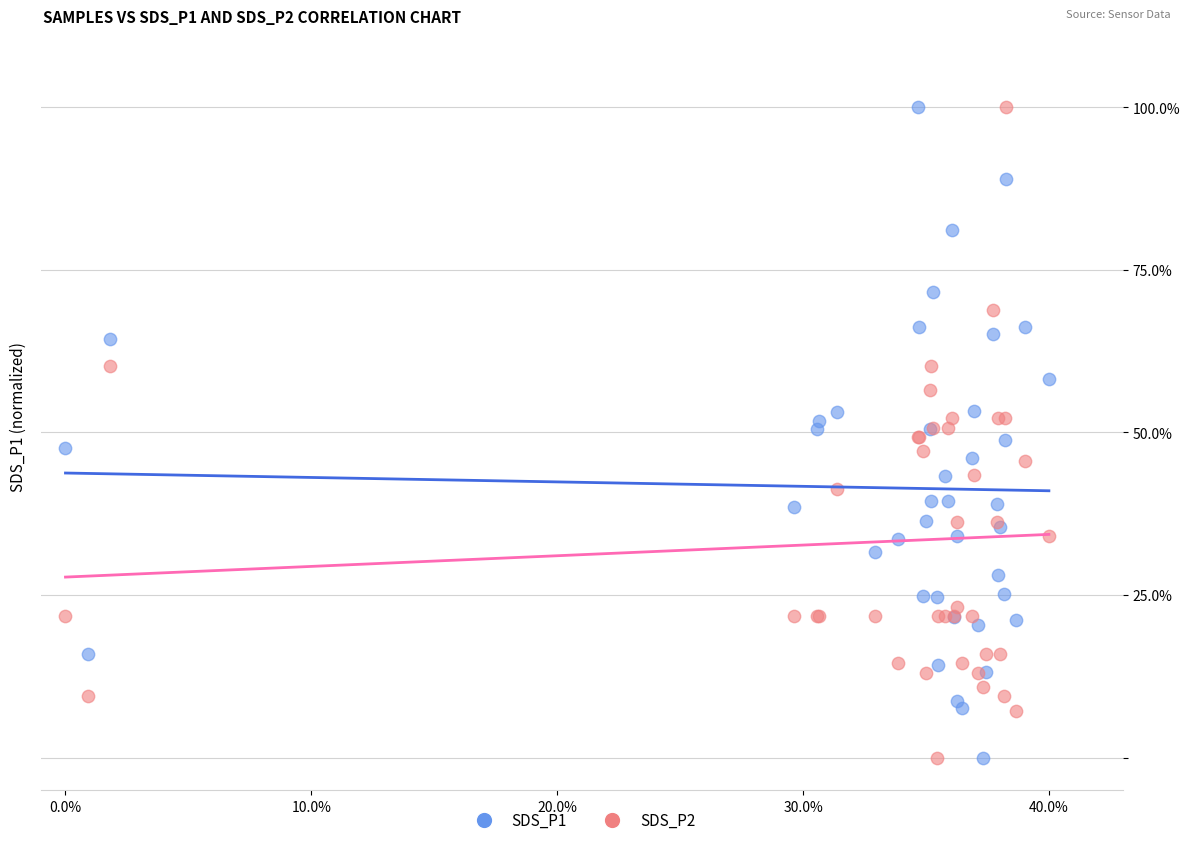

What is the X range (max minus min) for the scatter plot?

0.4